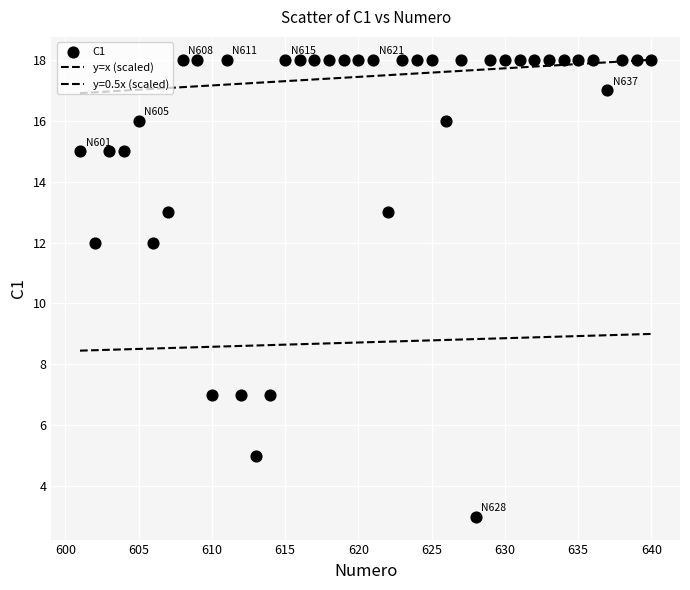

How many points are shown in the scatter plot?

40